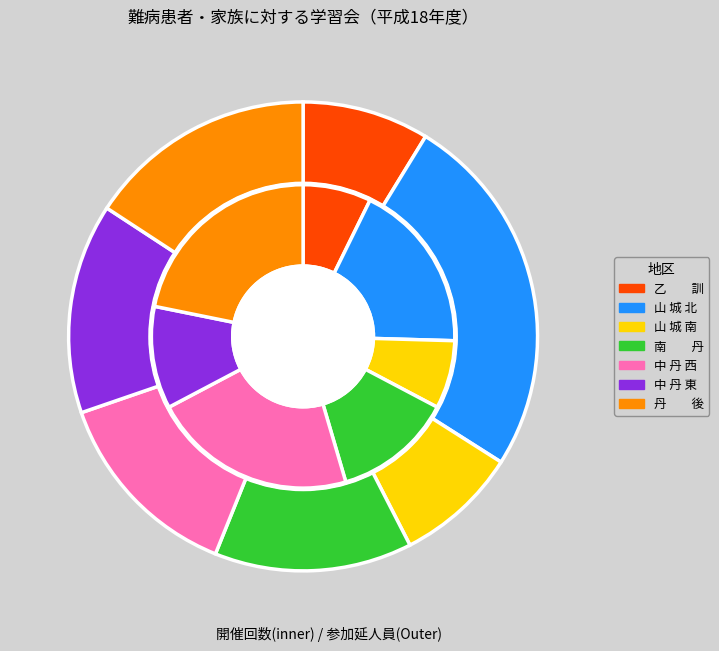

Is the sum of 南　　丹 and 中 丹 西 greater than half?

No